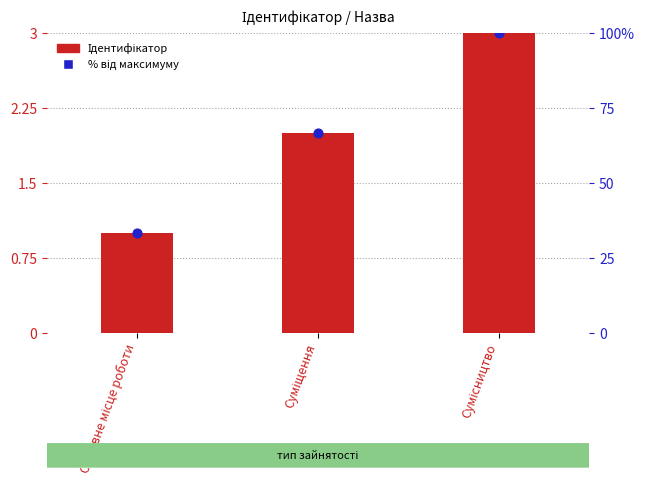

Which series has the largest Y range (max minus min)?

% від максимуму